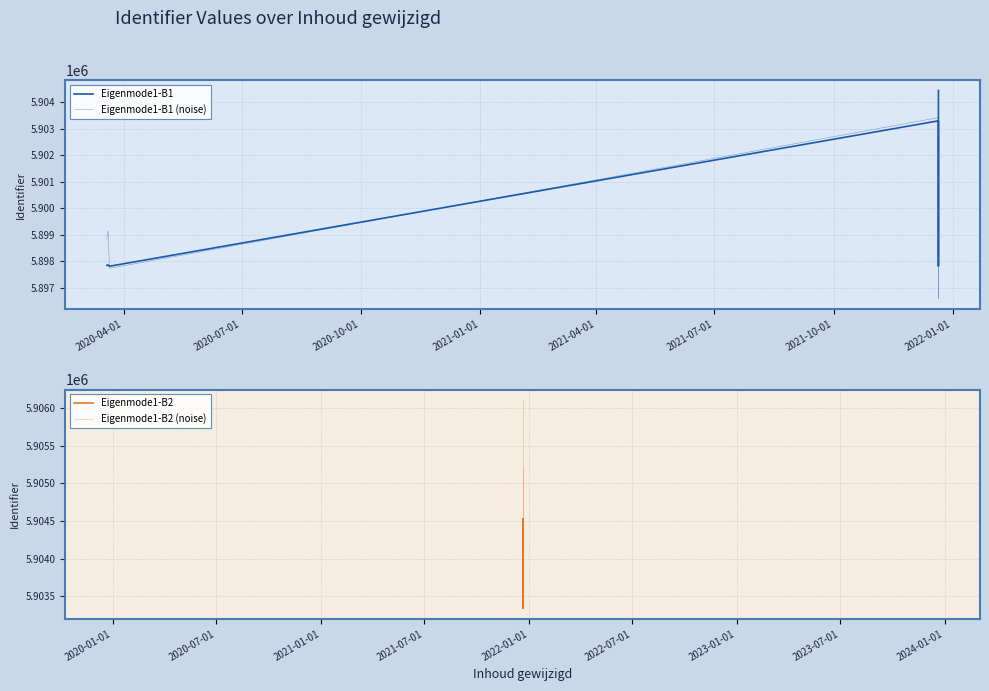

Where is the first local minimum?

2021-12-21